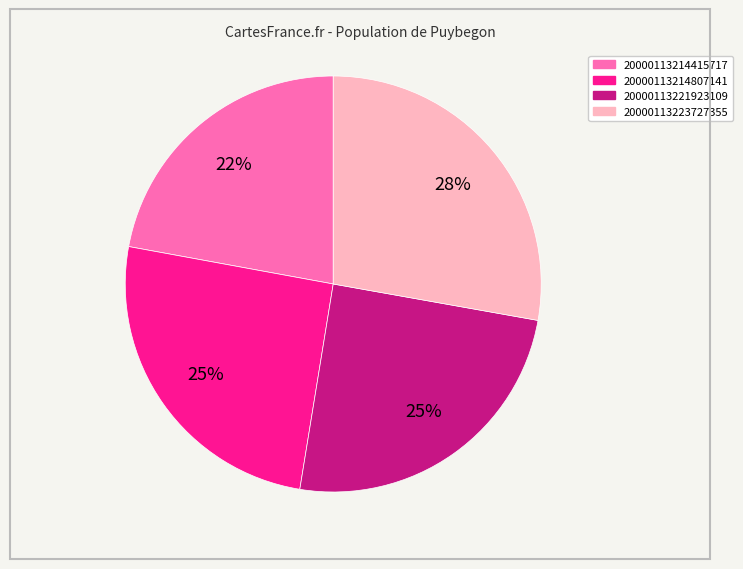

Count the number of slices in the pie.

4